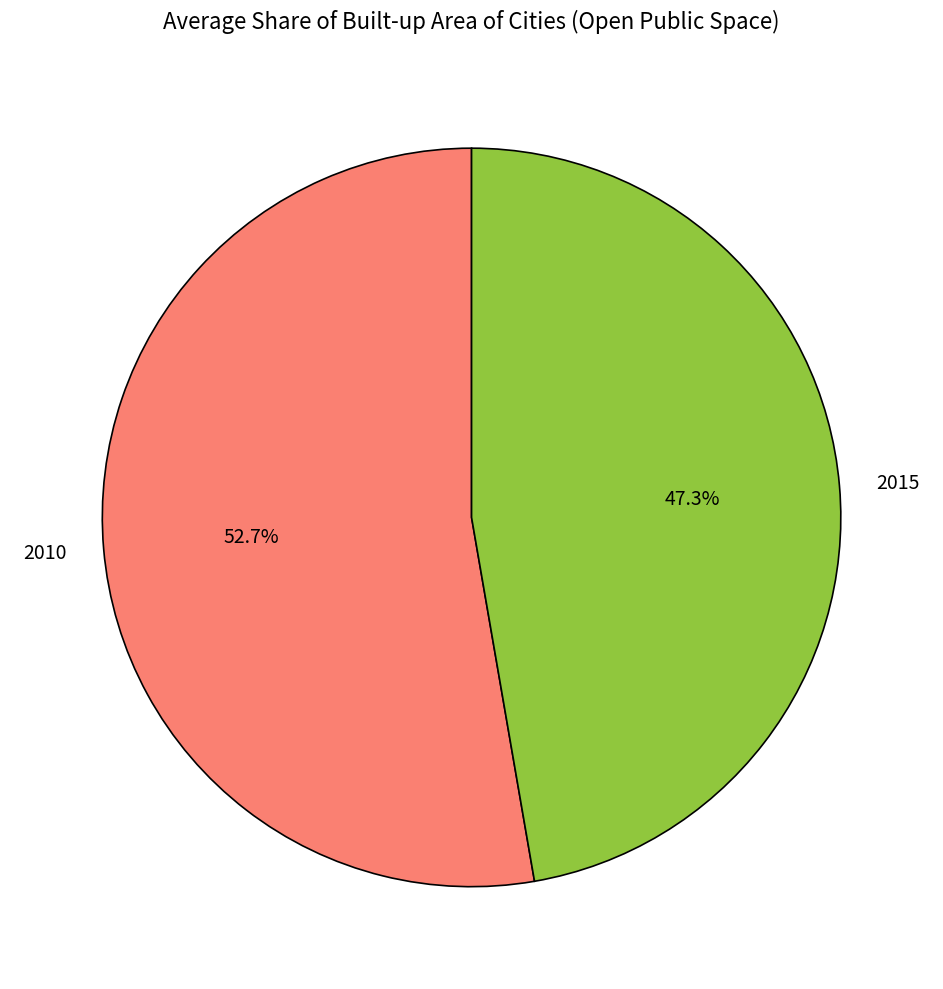

To the nearest percent, what is the difference between the 2015 and 2010 slice percentages?

5%